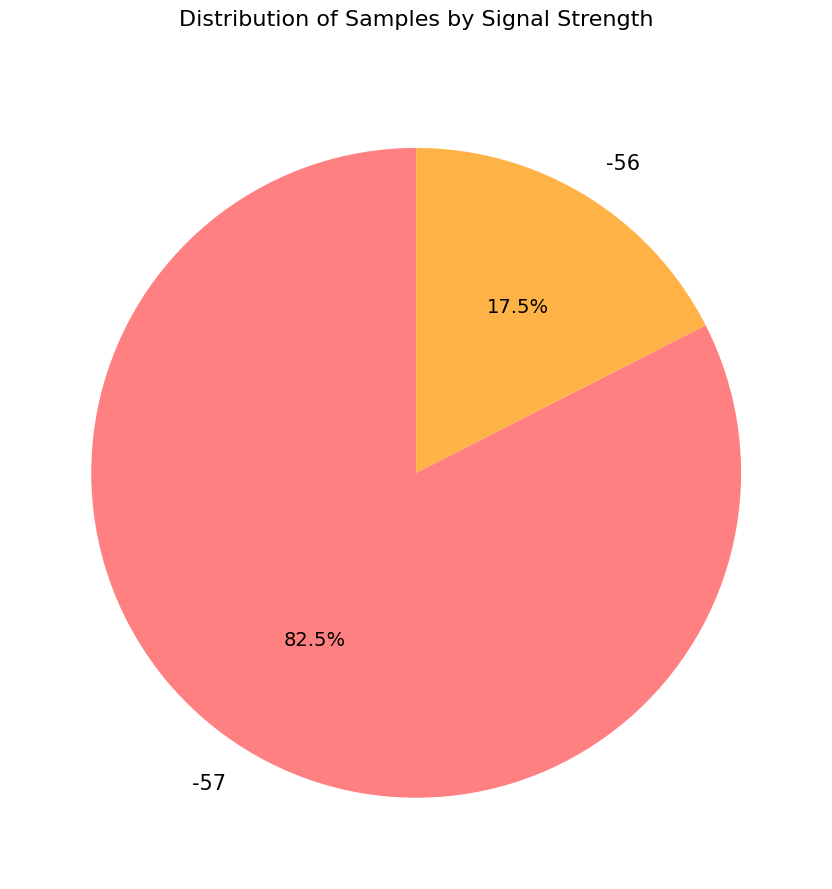

True or false: -56 accounts for 43% of the total.

False